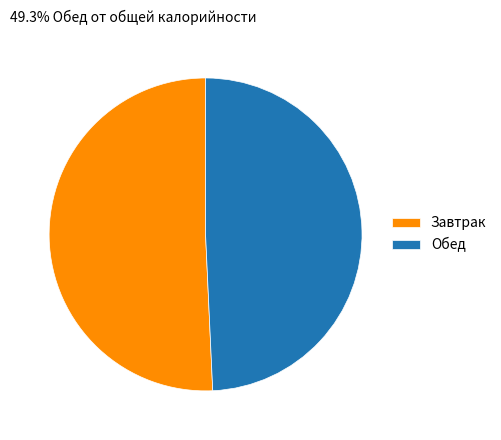

Do Обед and Завтрак together represent more than half of the pie?

Yes